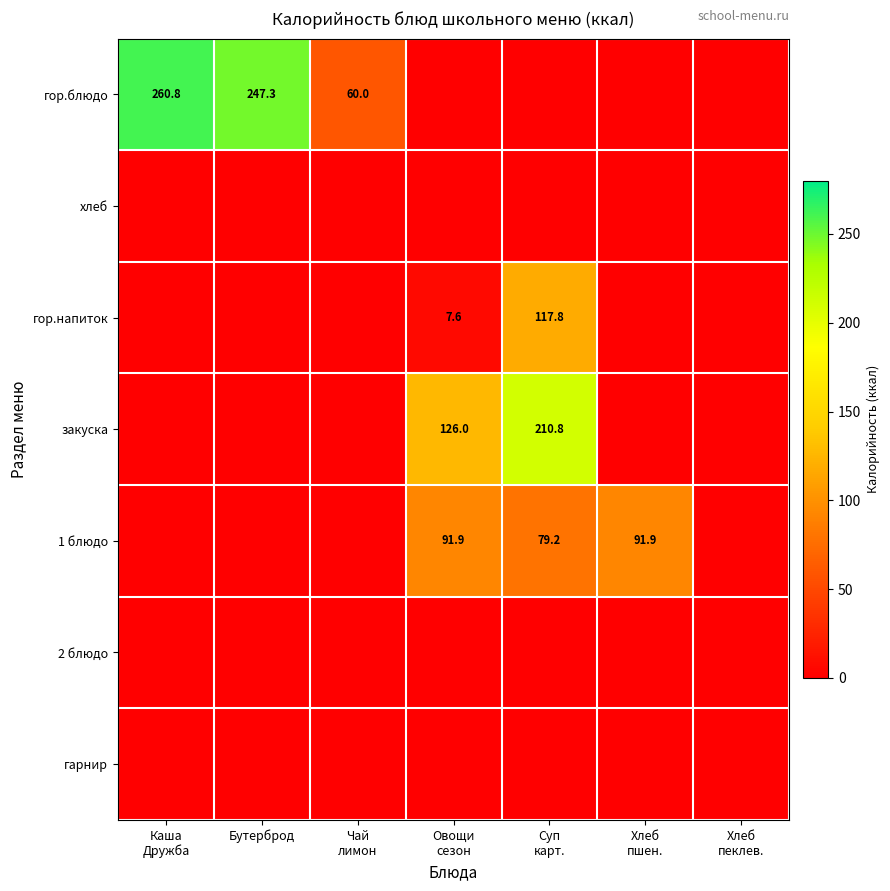

Which label corresponds to the largest value in the chart?

Каша
Дружба